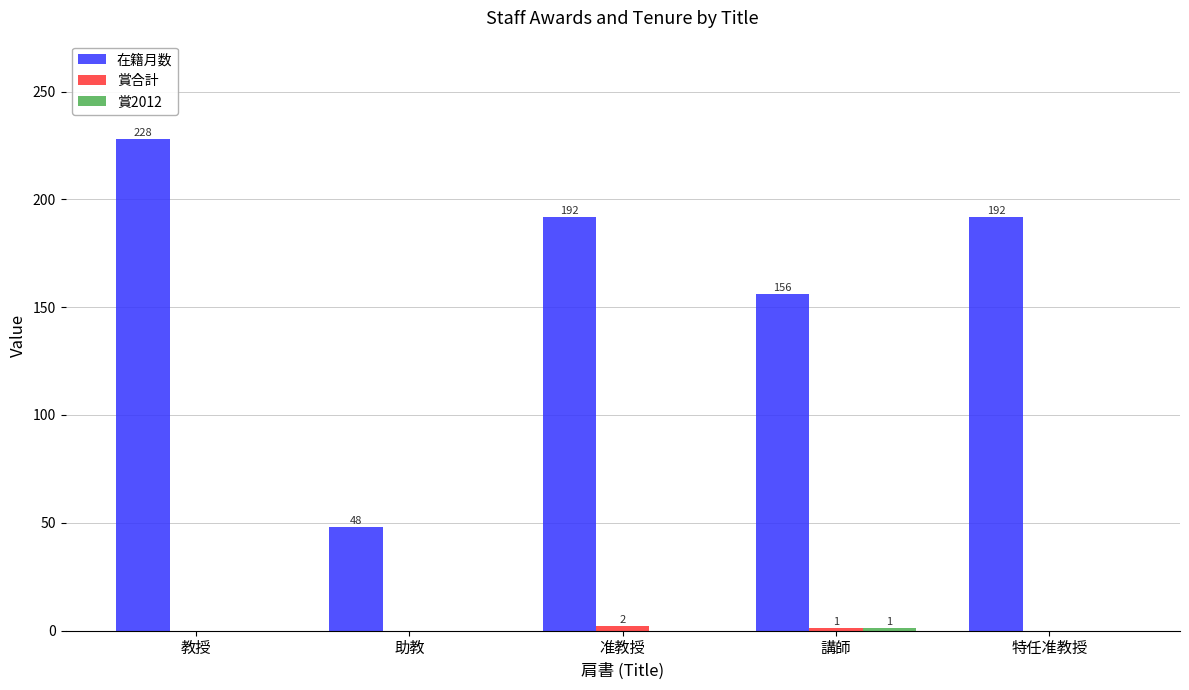

What is the total value across all series at 講師?

158